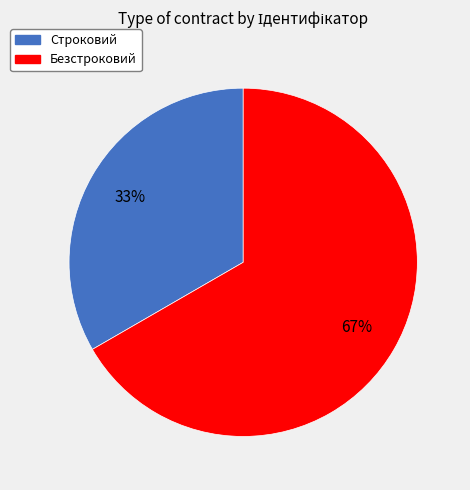

Approximately how many times larger is the value at Безстроковий compared to Строковий?

2.0